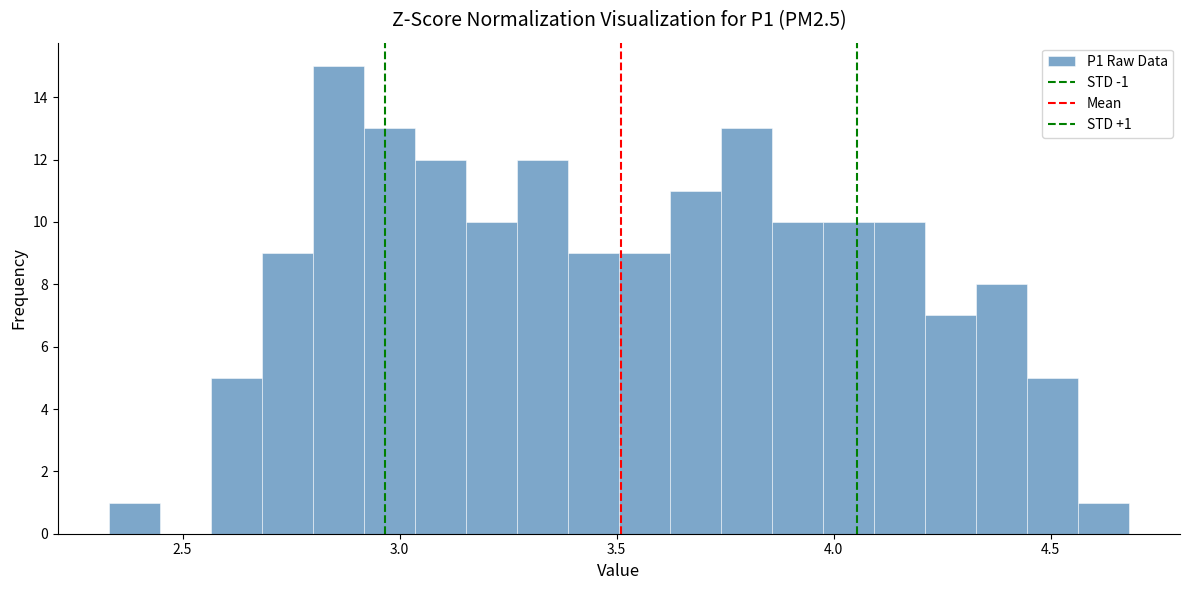

Around what value on the x-axis is the tallest bar? Give the approximate position of its centre, as read against the axis.

2.85